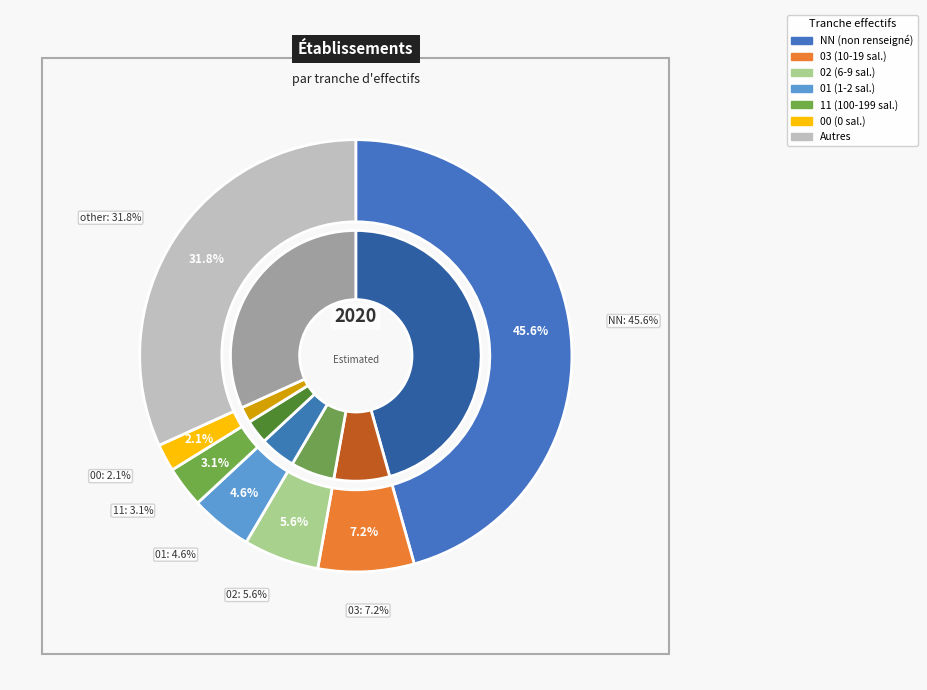

The 01 slice represents 1% of the pie. True or false?

False